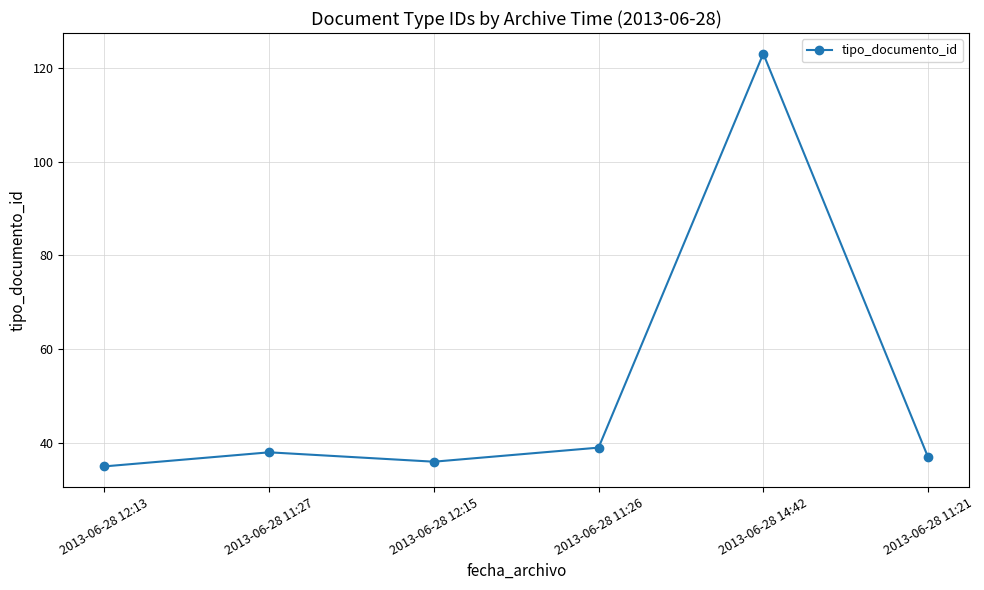

List the labels in order of value, smallest first.

2013-06-28 12:13, 2013-06-28 12:15, 2013-06-28 11:21, 2013-06-28 11:27, 2013-06-28 11:26, 2013-06-28 14:42